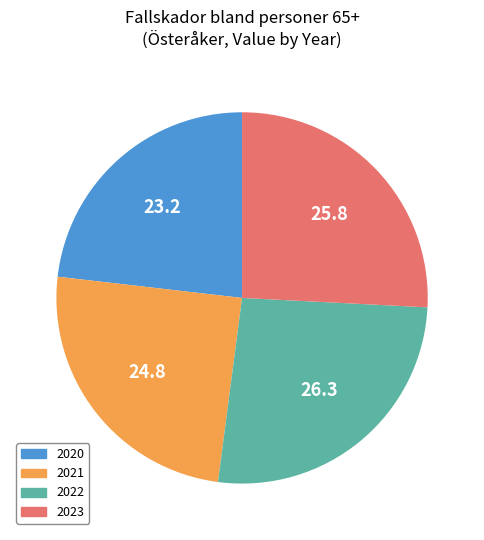

Do 2023 and 2020 together represent more than half of the pie?

No